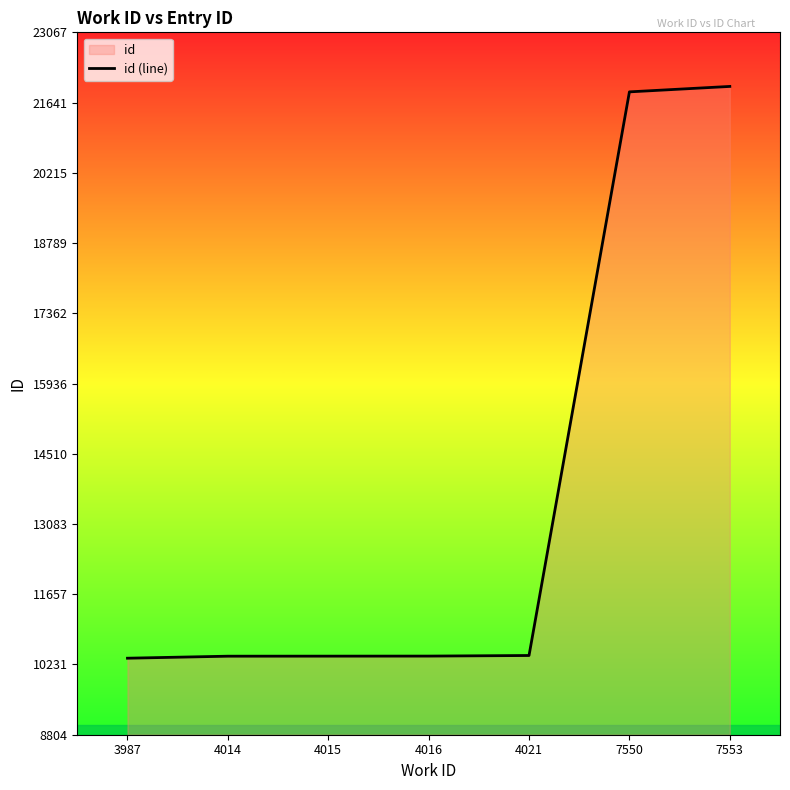

What is the difference between the values at 3987 and 4015?

42.0